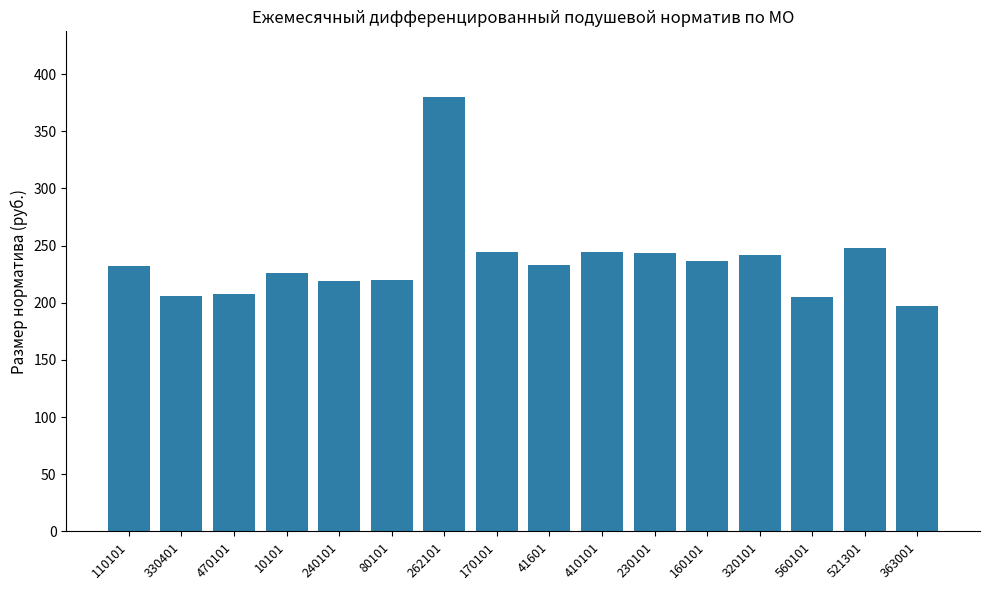

Approximately how many times larger is the value at 41601 compared to 262101?

0.6